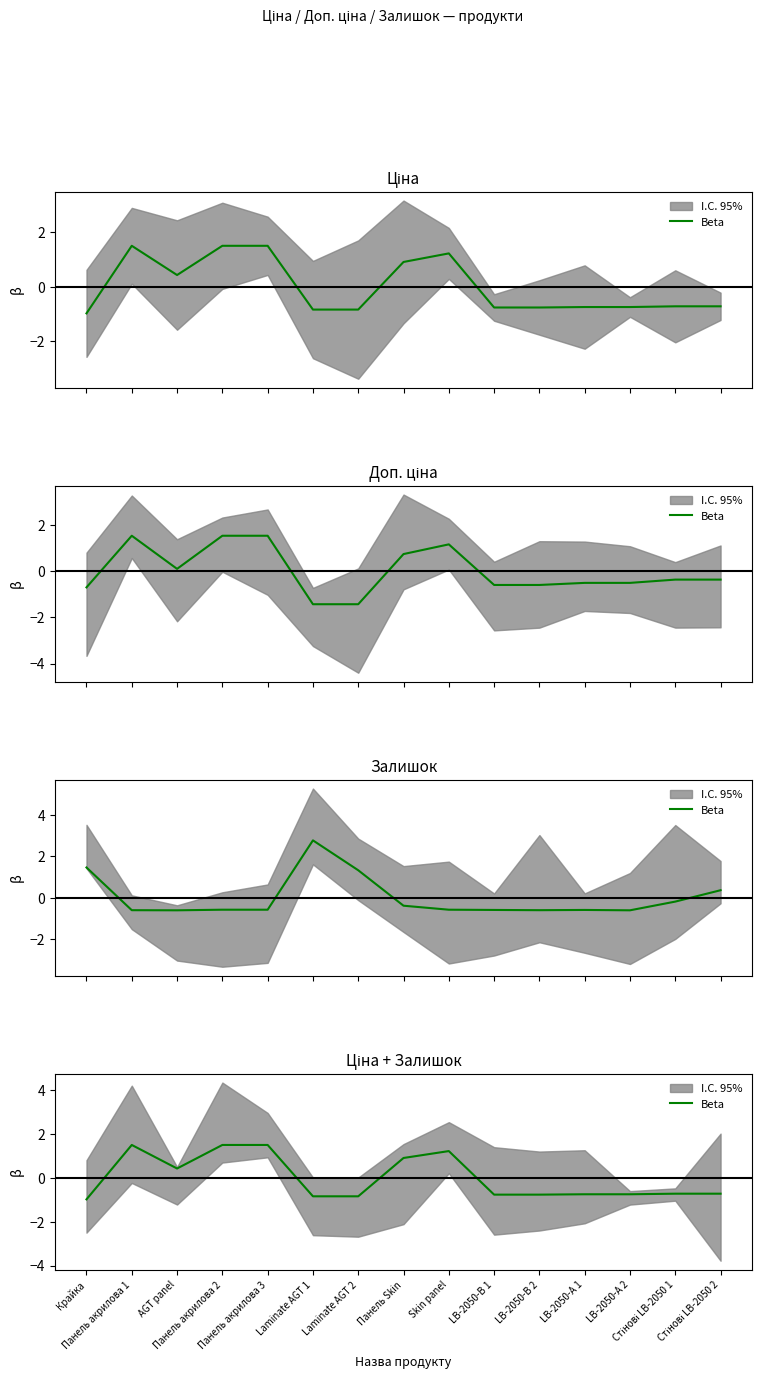

True or false: there are more than 0 points higher than both neighbors.

True